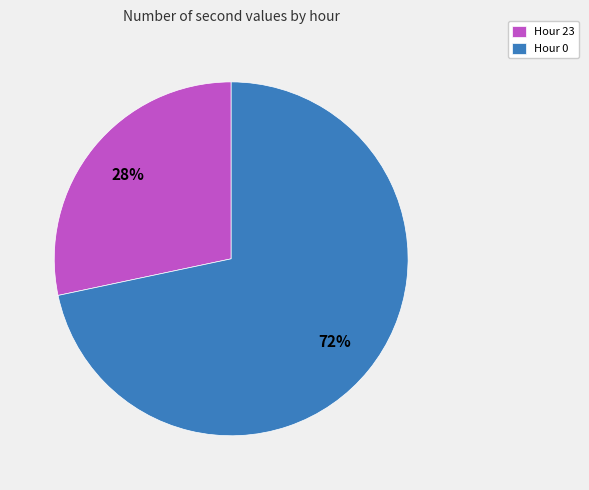

How many slices are in this pie chart?

2